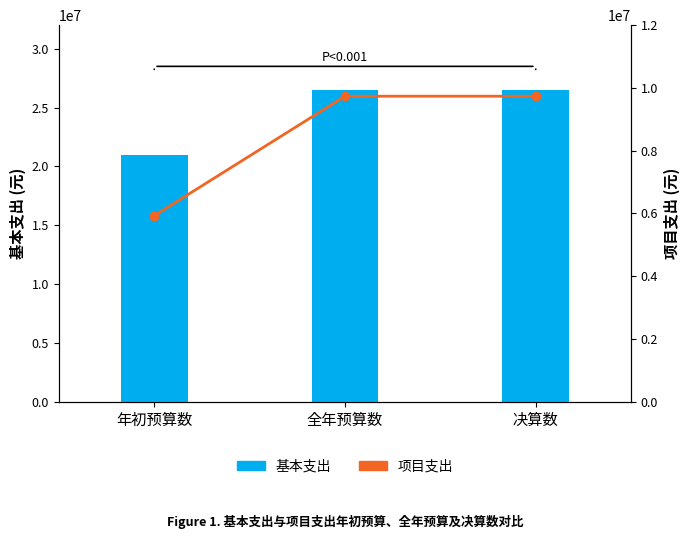

Which series has the largest total across all categories?

基本支出